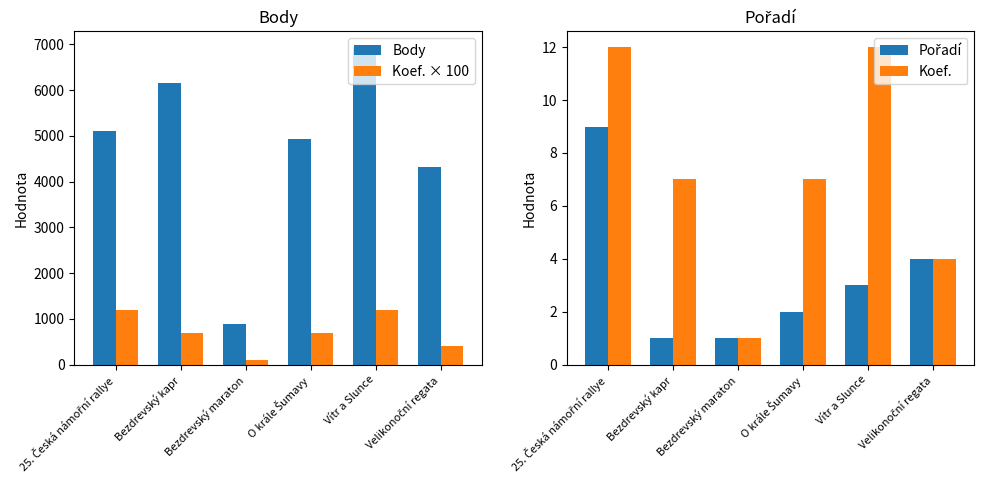

At Bezdrevský kapr, list the series in order from smallest to largest.

Pořadí, Koef., Koef. × 100, Body